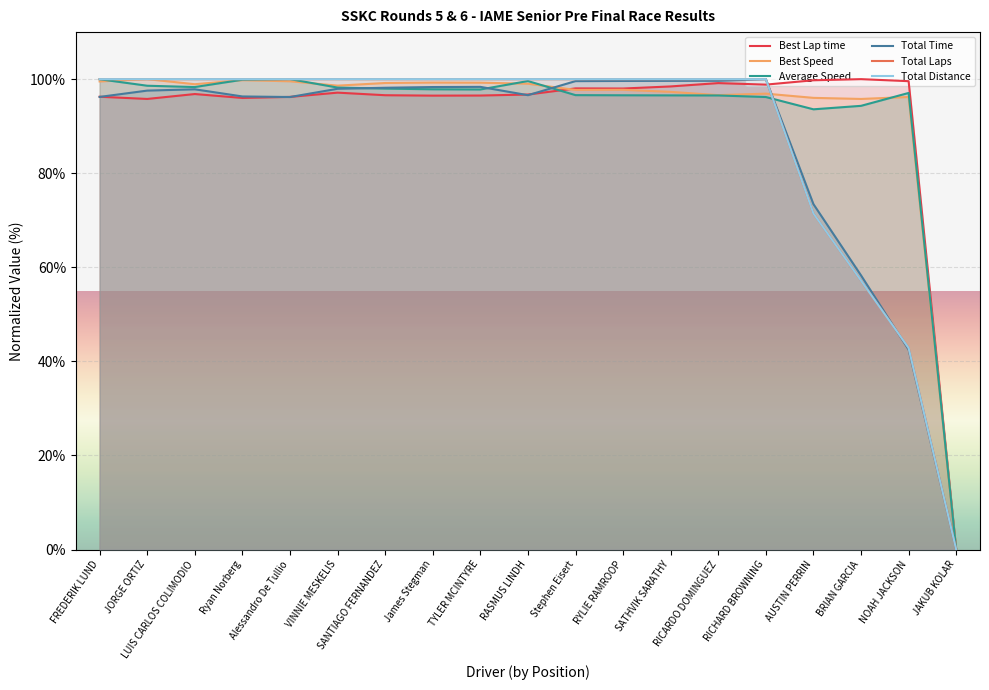

What is the difference between the maximum and minimum values in the Best Lap time series?

100.0